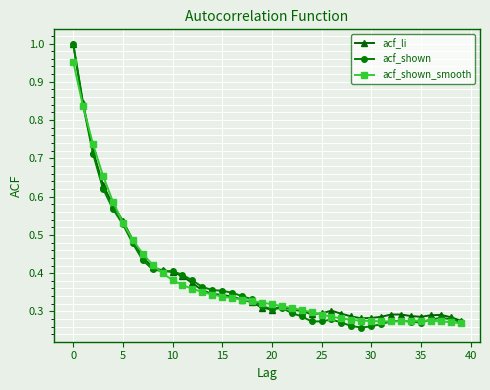

Which series has the widest spread of values?

acf_shown